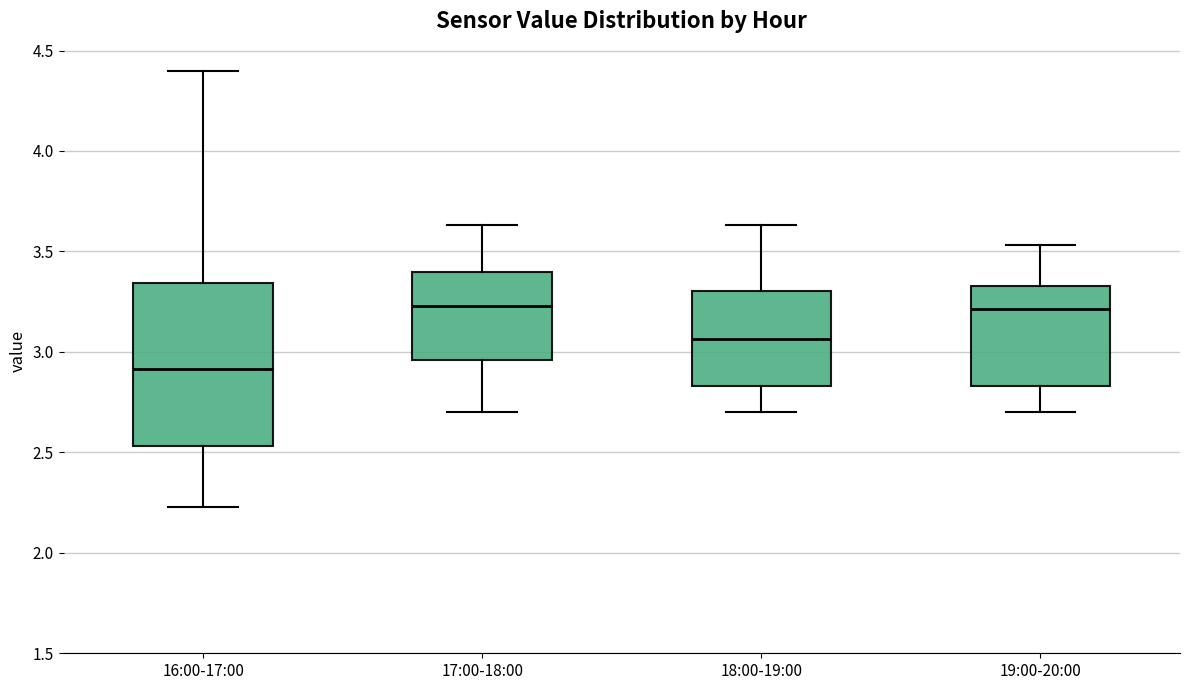

Reading left to right, read every box against the y-axis: the position of its median line, the range the box covers, and the ends of its whiskers. The values are not printed on the chart, so give them approximately, as read against the axis.

16:00-17:00: median 2.90, box 2.55 to 3.35, whiskers 2.25 to 4.40
17:00-18:00: median 3.25, box 2.95 to 3.40, whiskers 2.70 to 3.65
18:00-19:00: median 3.05, box 2.85 to 3.30, whiskers 2.70 to 3.65
19:00-20:00: median 3.20, box 2.85 to 3.35, whiskers 2.70 to 3.55